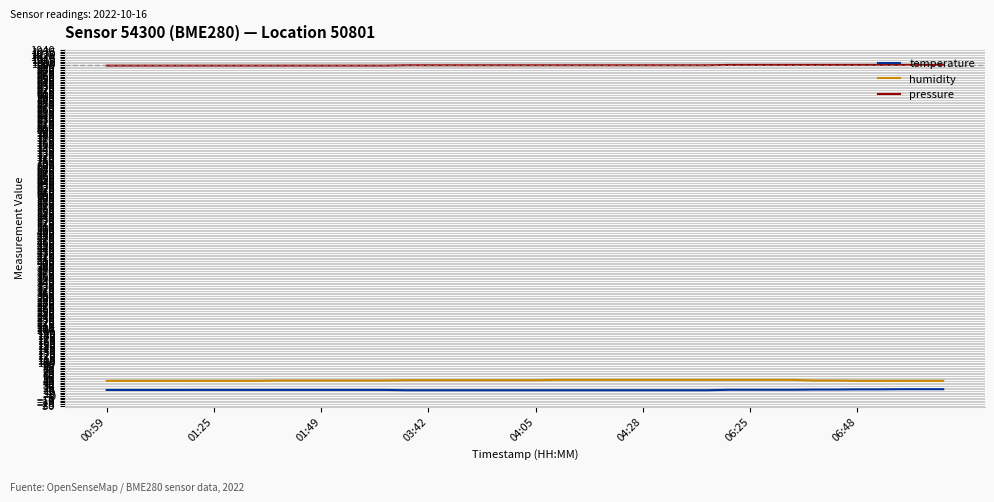

True or false: pressure and temperature cross at least once.

False